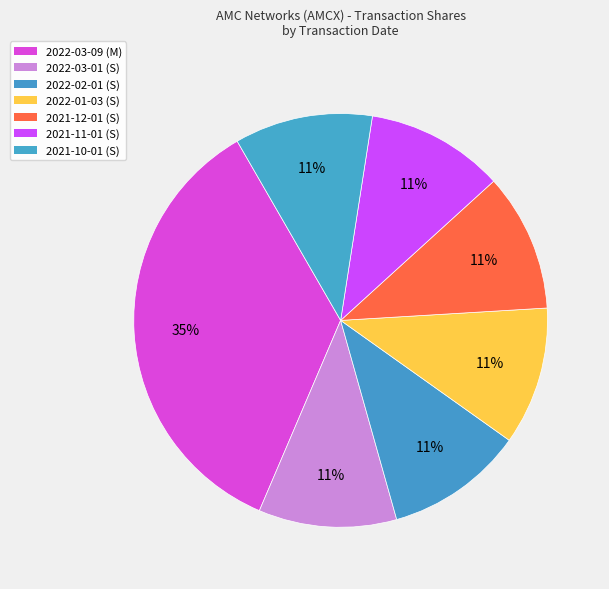

To the nearest percent, what is the average slice percentage?

14%